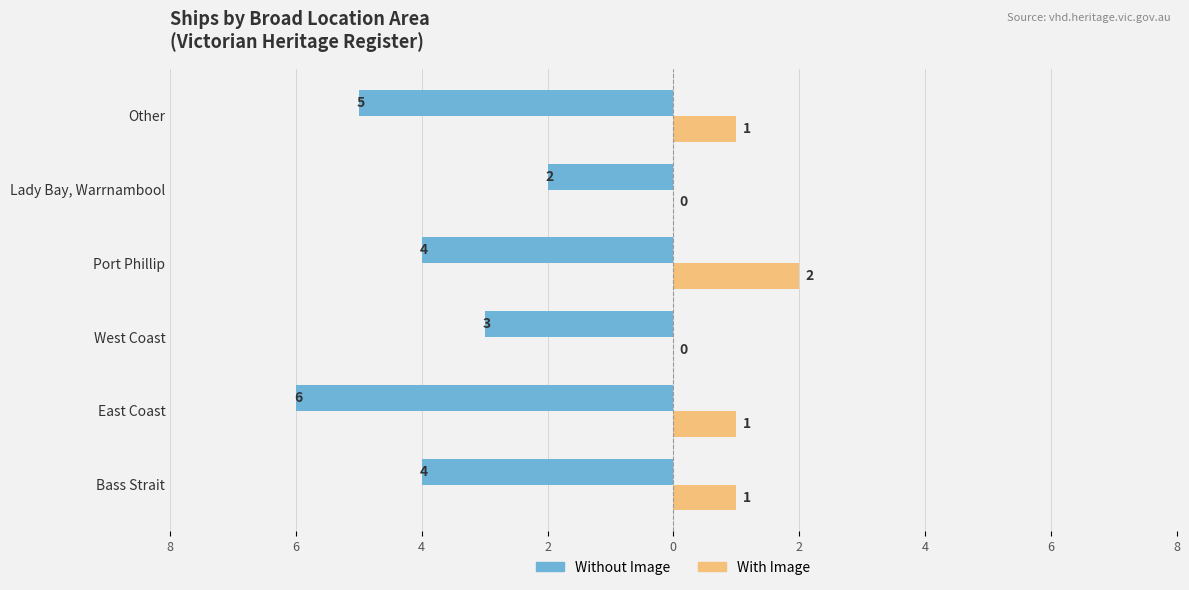

What is the minimum value shown in the chart?

-6